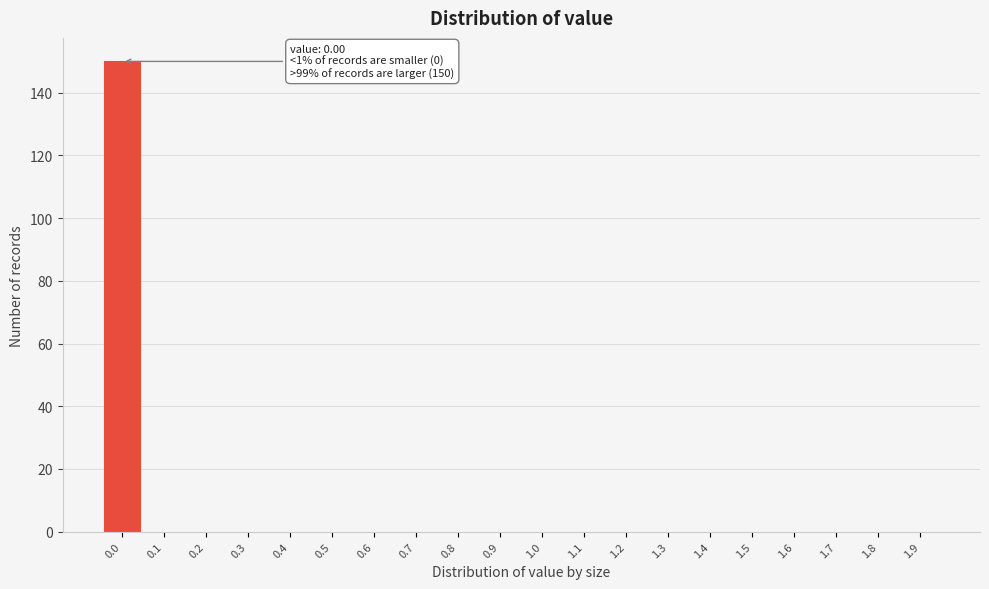

Reading left to right, what are all the values shown in this chart?

0.0=150	0.1=0	0.2=0	0.3=0	0.4=0	0.5=0	0.6=0	0.7=0	0.8=0	0.9=0	1.0=0	1.1=0	1.2=0	1.3=0	1.4=0	1.5=0	1.6=0	1.7=0	1.8=0	1.9=0